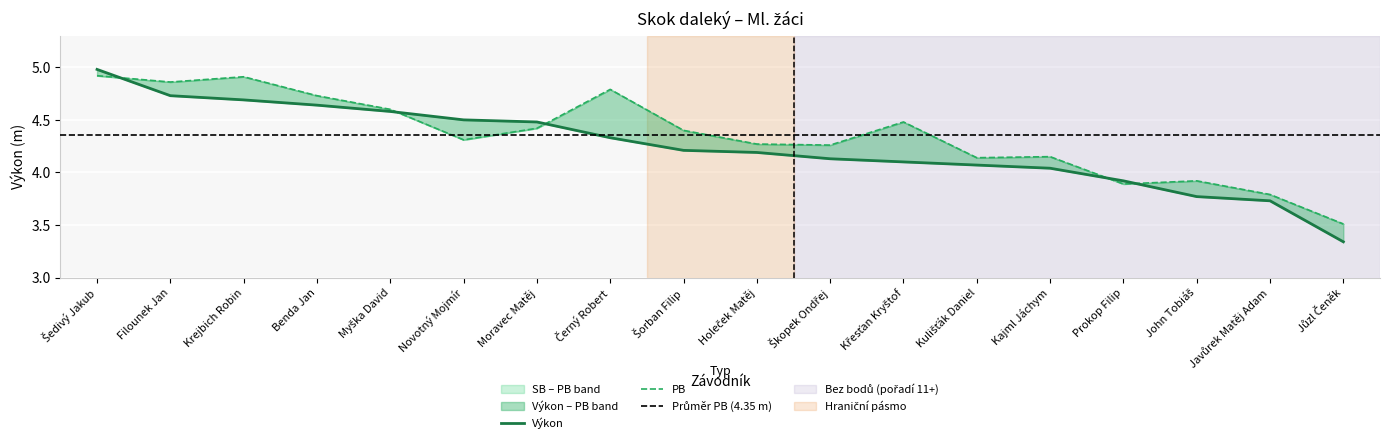

What position from the left is Moravec Matěj?

7